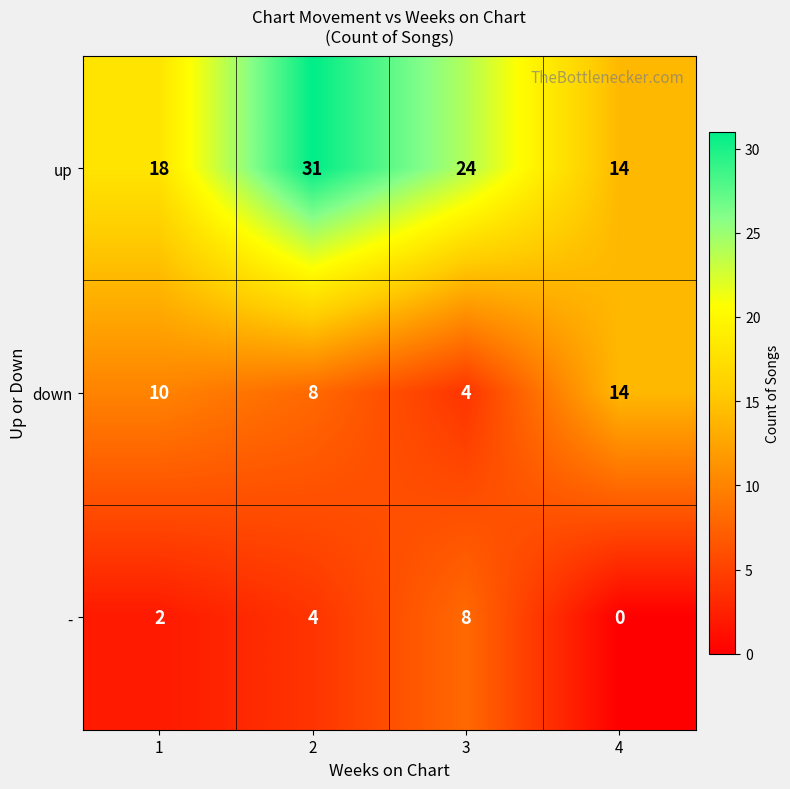

At how many categories does at least one series exceed 10?

4